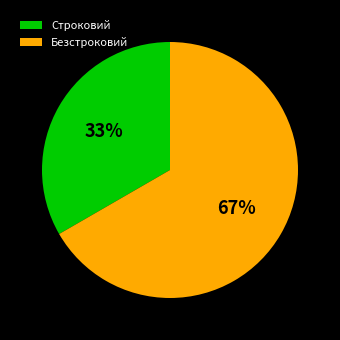

Rank the categories by value from lowest to highest.

Строковий, Безстроковий